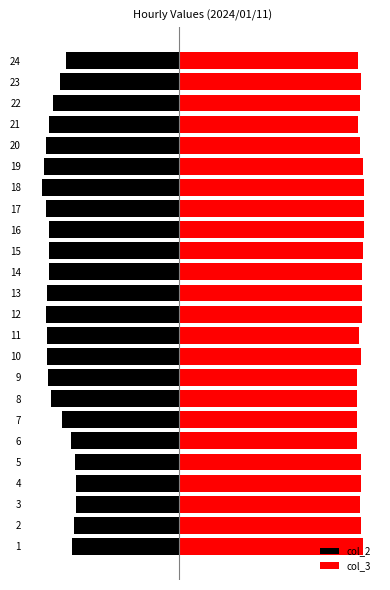

What is the minimum value for col_2?

-19.5